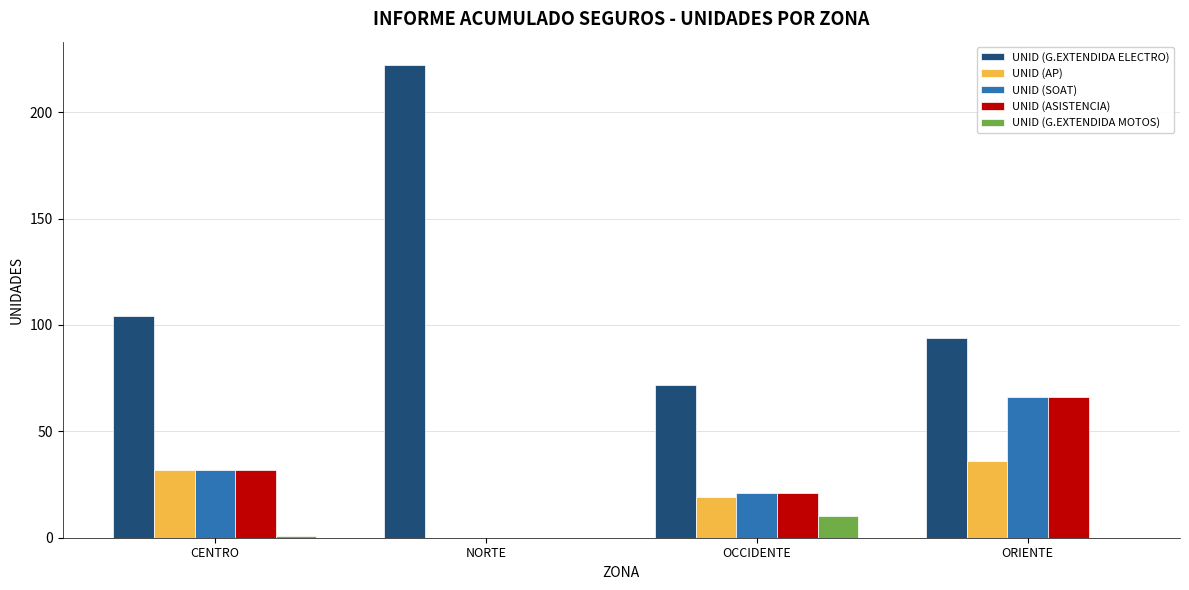

How many groups of bars are there?

4